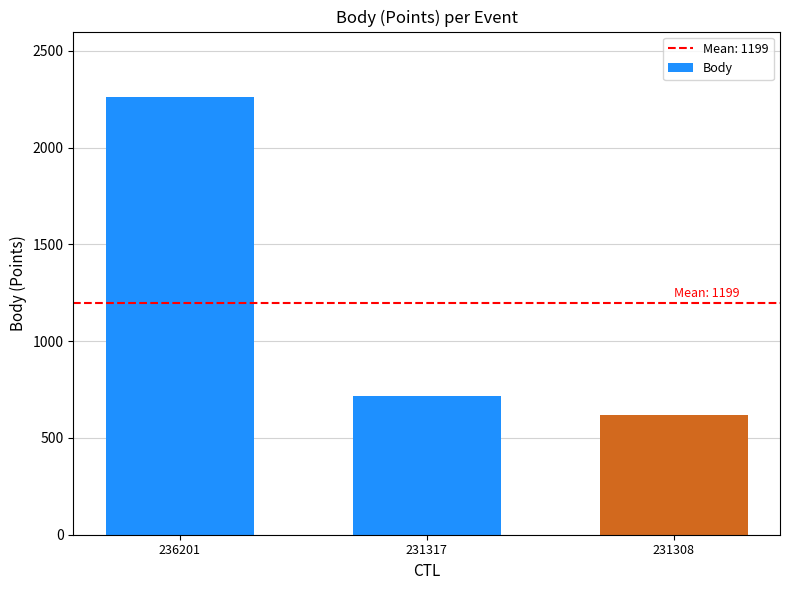

Reading left to right, extract all data points from this chart.

2260	718	618